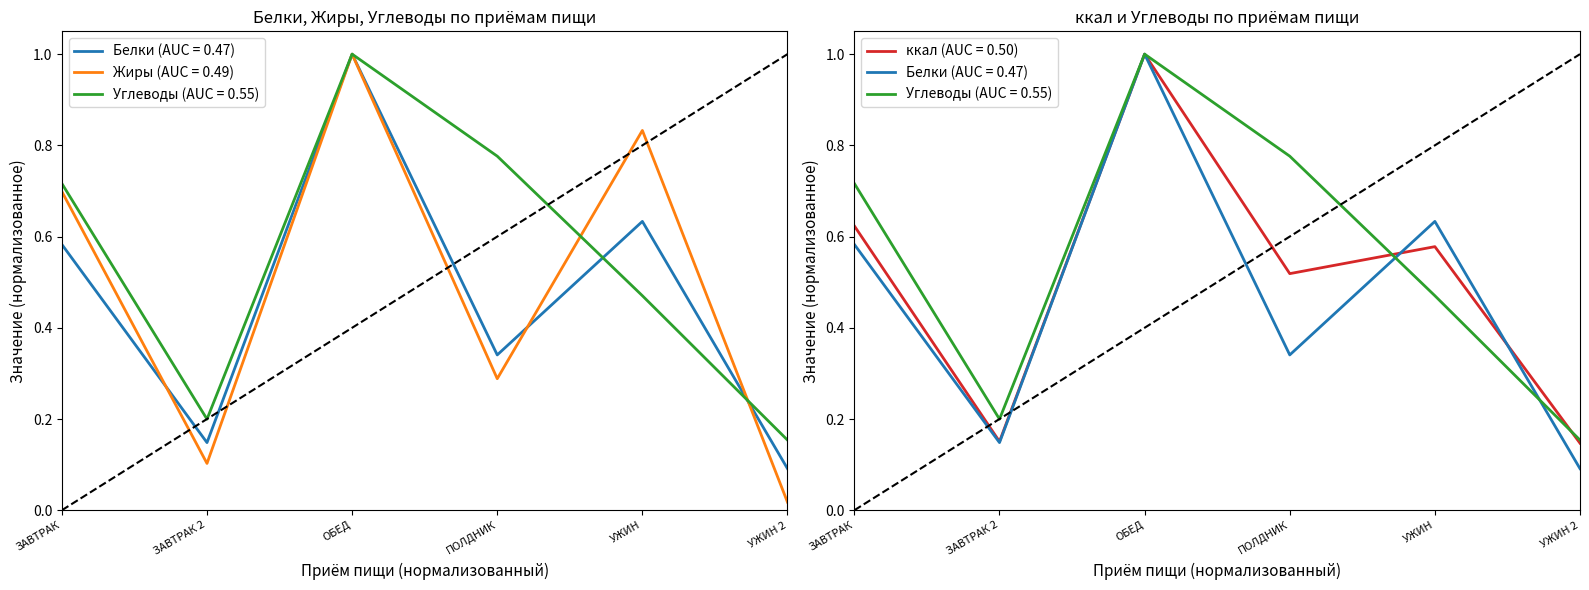

Reading right to left, extract all data points from this chart.

Белки: УЖИН 2=0.1	УЖИН=0.6	ПОЛДНИК=0.3	ОБЕД=1.0	ЗАВТРАК 2=0.1	ЗАВТРАК=0.6
Жиры: УЖИН 2=0.0	УЖИН=0.8	ПОЛДНИК=0.3	ОБЕД=1.0	ЗАВТРАК 2=0.1	ЗАВТРАК=0.7
Углеводы: УЖИН 2=0.2	УЖИН=0.5	ПОЛДНИК=0.8	ОБЕД=1.0	ЗАВТРАК 2=0.2	ЗАВТРАК=0.7
ккал: УЖИН 2=0.1	УЖИН=0.6	ПОЛДНИК=0.5	ОБЕД=1.0	ЗАВТРАК 2=0.2	ЗАВТРАК=0.6